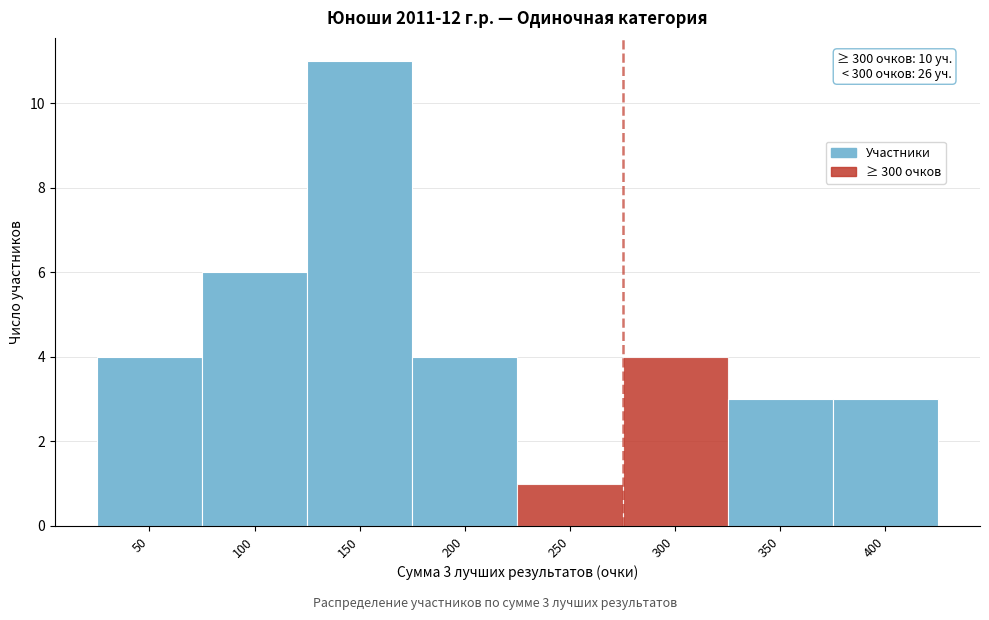

Reading left to right, transcribe all the data shown in this chart.

4	6	11	4	1	4	3	3